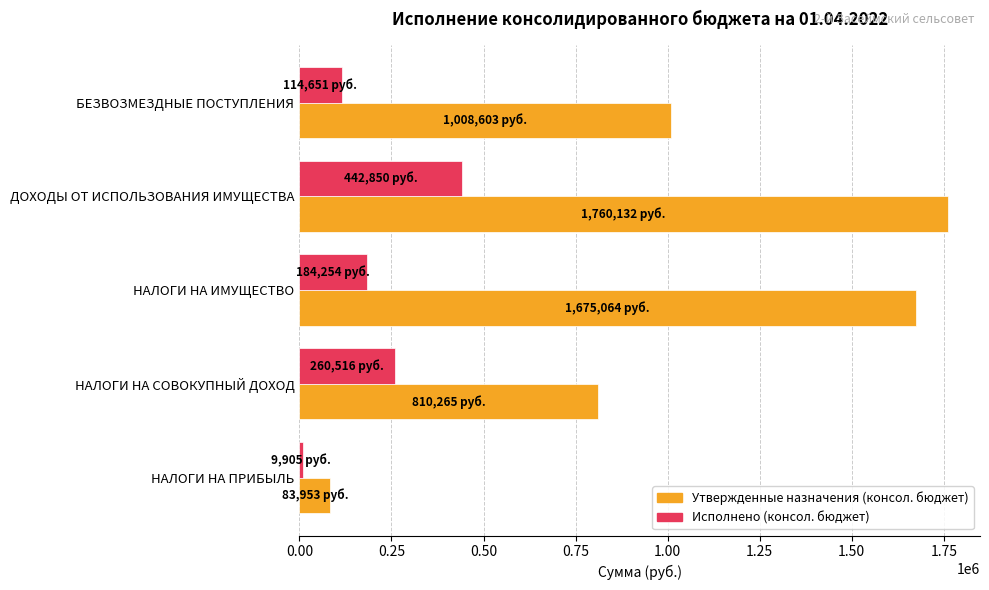

Is it true that Исполнено (консол. бюджет) equals 442850.4 at ДОХОДЫ ОТ ИСПОЛЬЗОВАНИЯ ИМУЩЕСТВА?

True